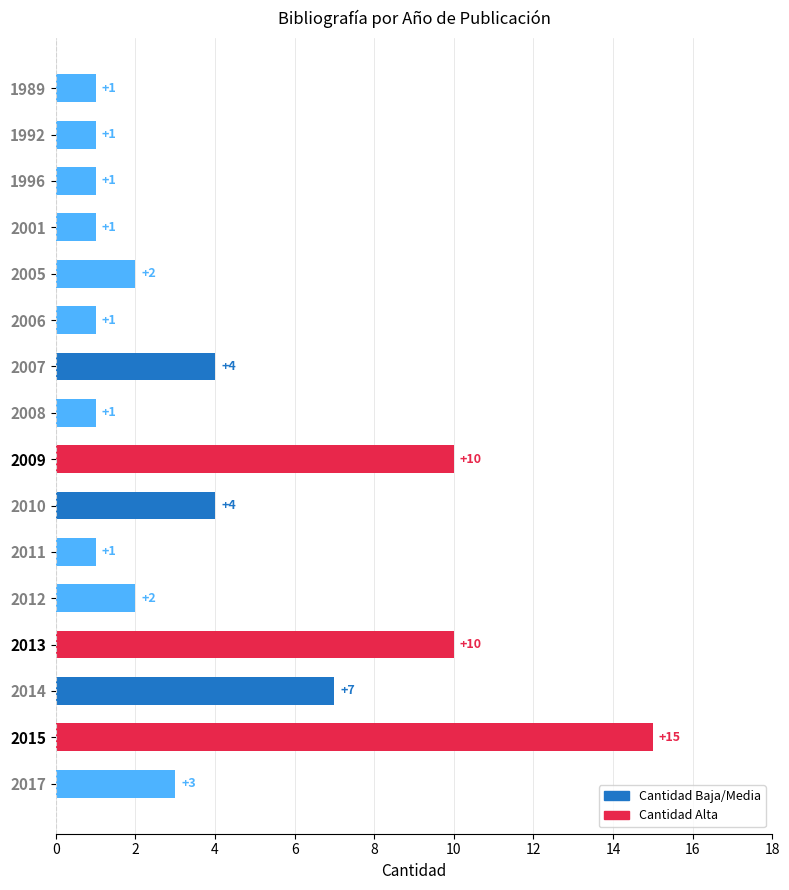

Are the bars grouped side by side (vs. stacked)?

No